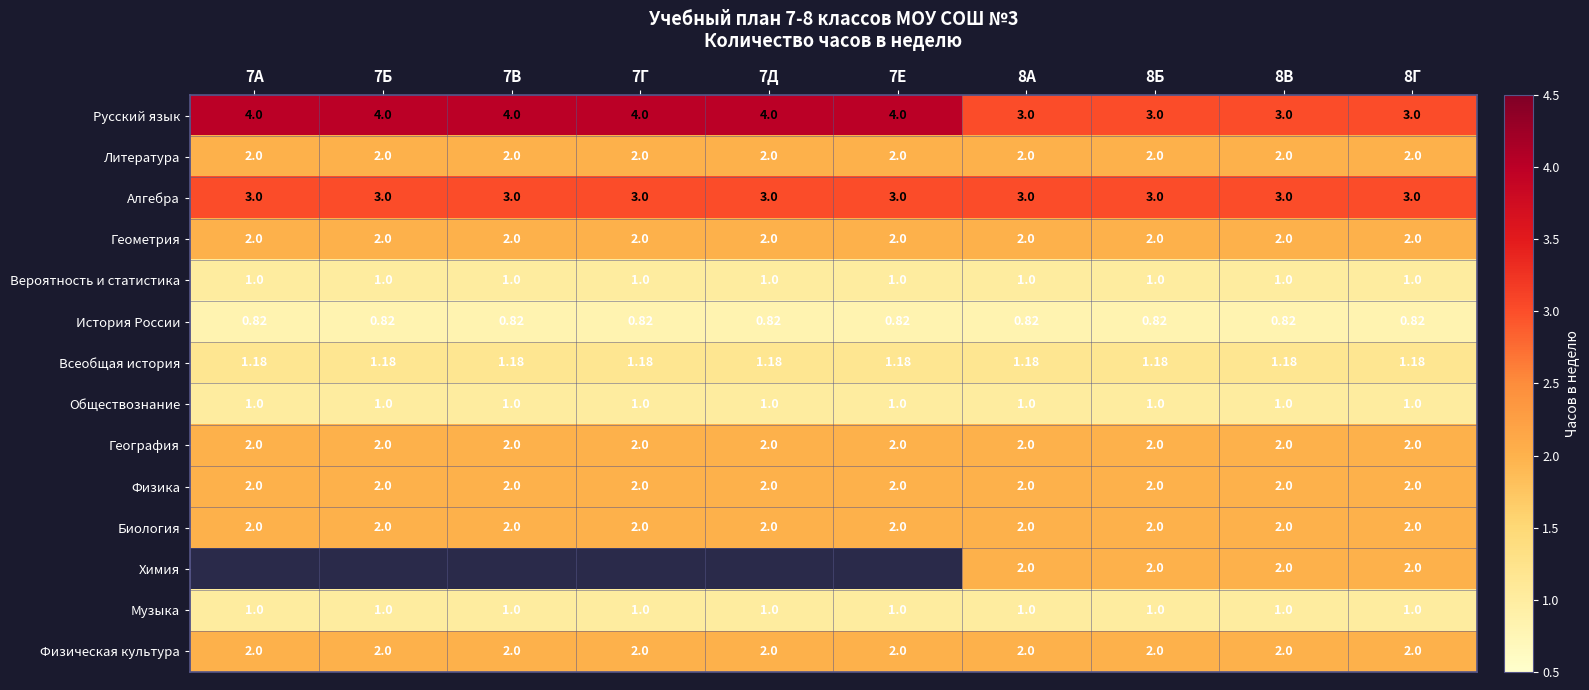

Is it true that Физика equals 2.0 at 8Г?

True